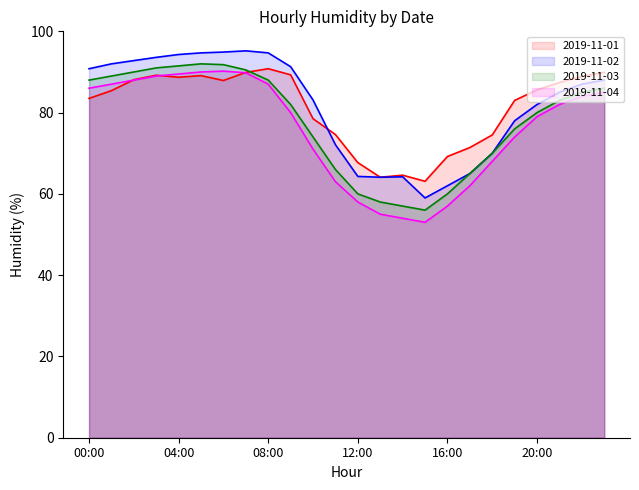

At which category is the sum across all series the highest?

05:00